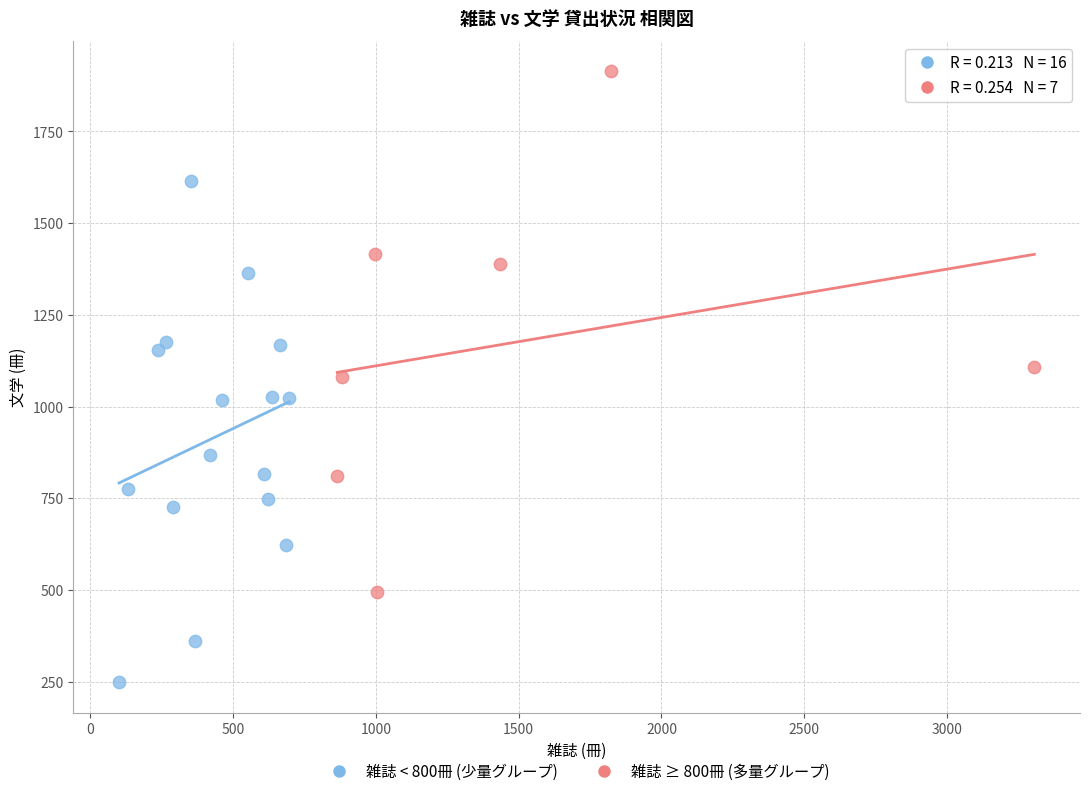

What are all the series names shown in the legend?

雑誌 < 800冊 (少量グループ), 雑誌 ≥ 800冊 (多量グループ)